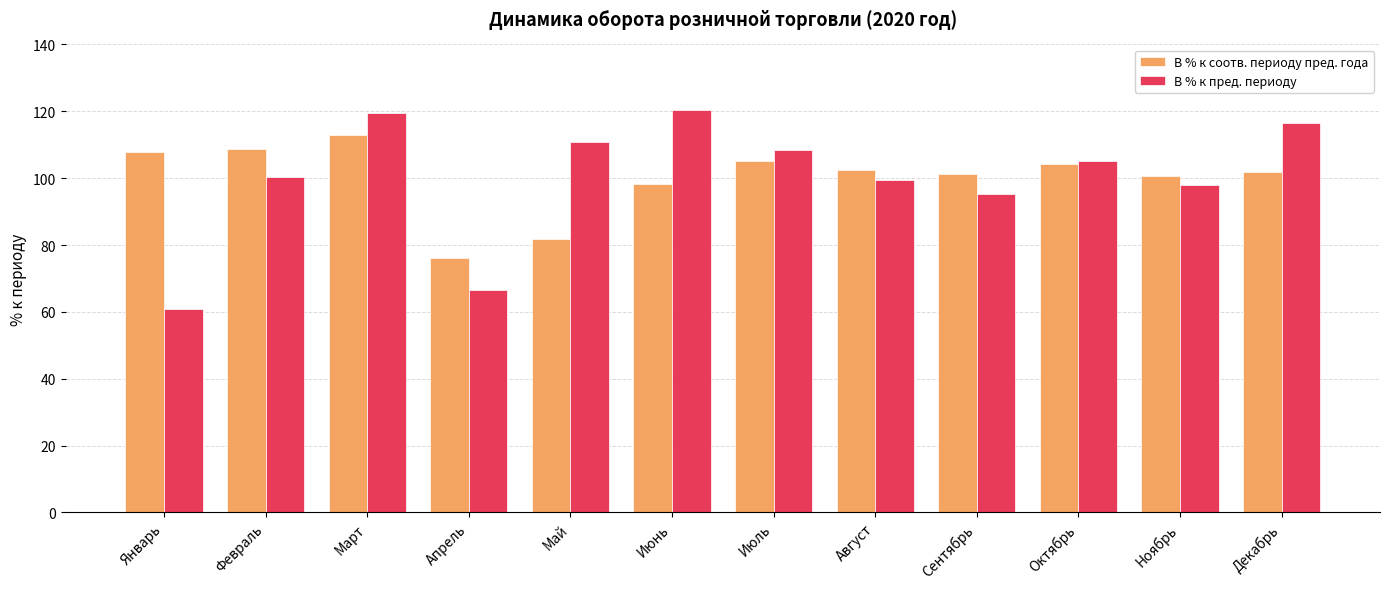

How many categories are shown in the chart?

12